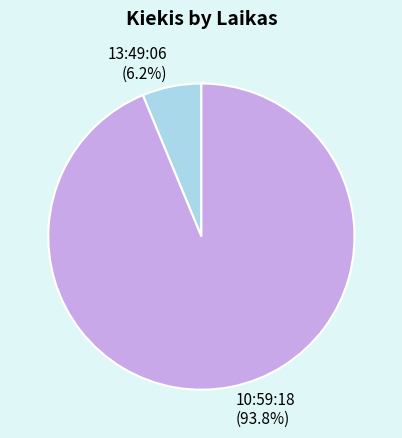

What percentage is the 13:49:06 slice, to the nearest percent?

6%